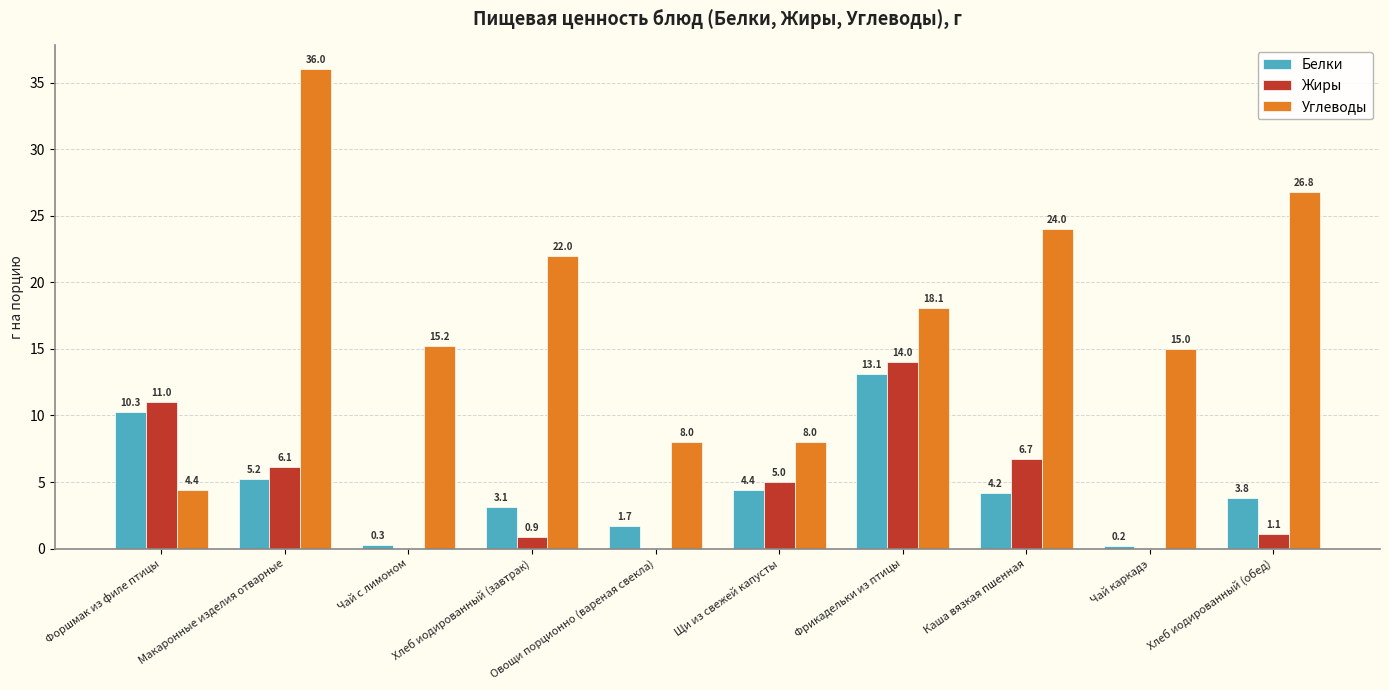

Which series changed the most between Макаронные изделия отварные and Чай с лимоном?

Углеводы